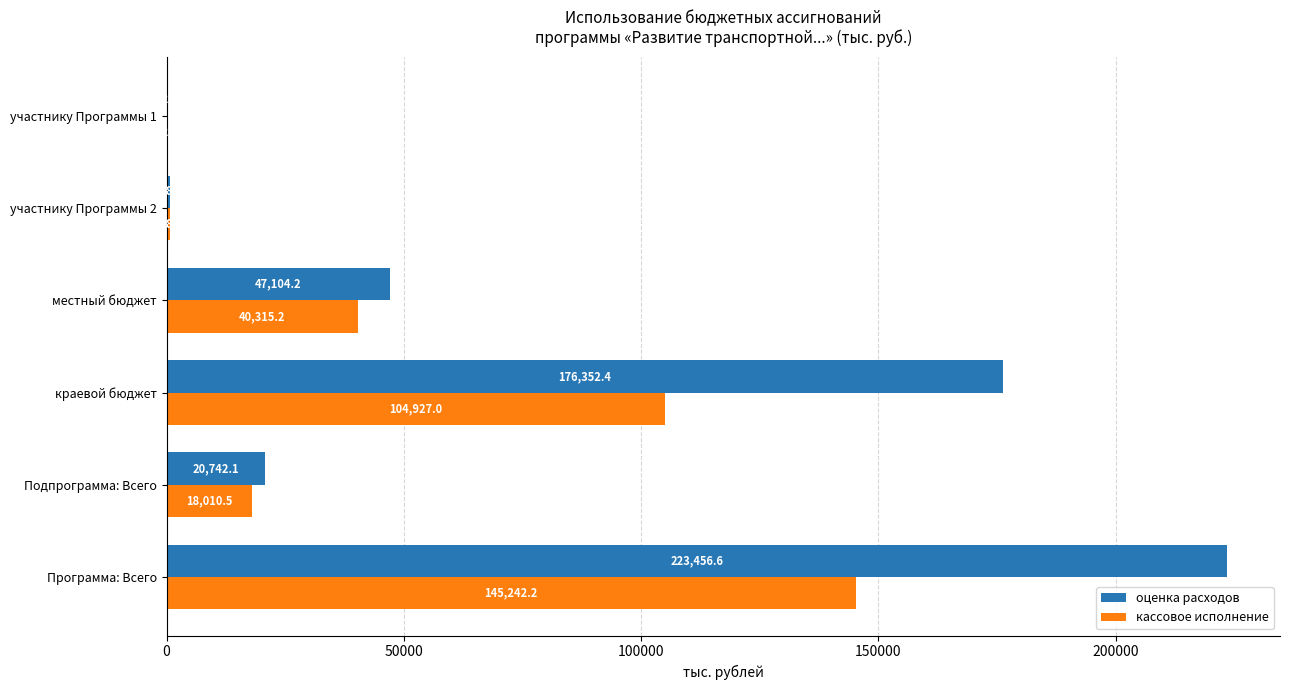

What is the approximate value of кассовое исполнение at местный бюджет?

40315.2